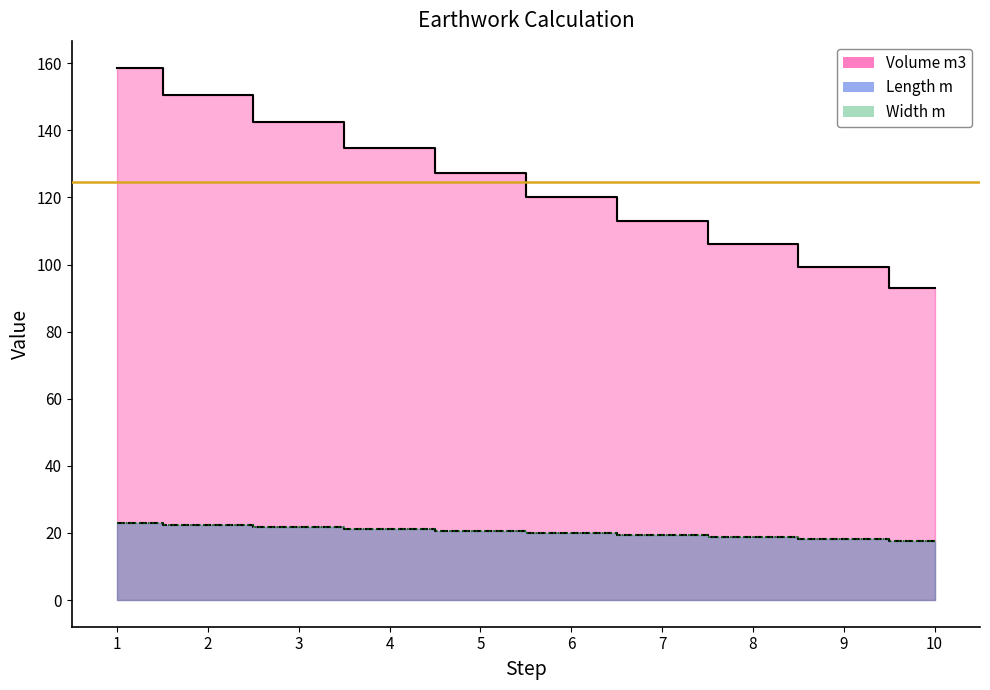

Is it true that Length m equals 4.2 at 9?

False